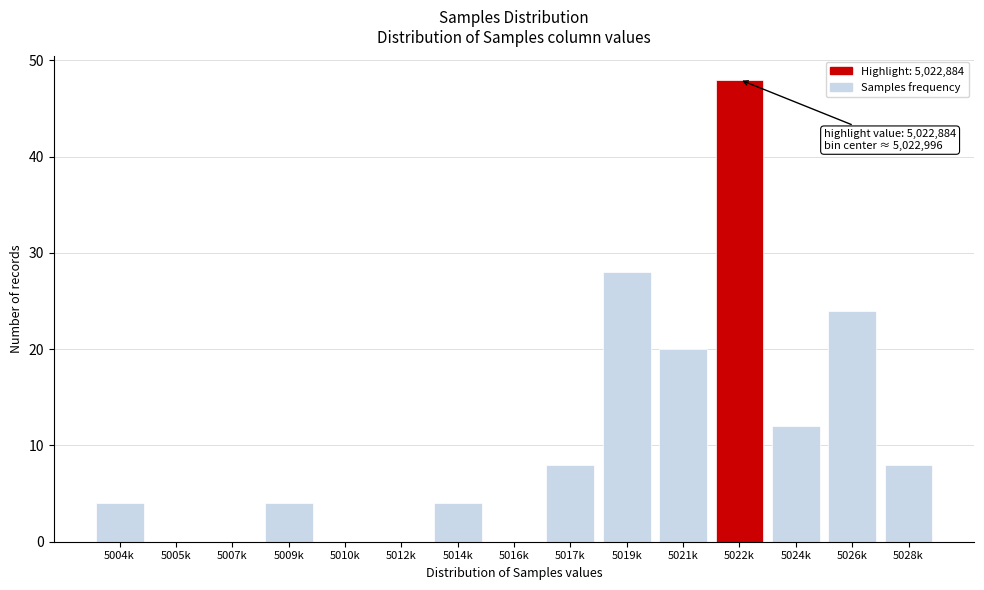

Reading left to right, transcribe all the data shown in this chart.

5004k=4	5005k=0	5007k=0	5009k=4	5010k=0	5012k=0	5014k=4	5016k=0	5017k=8	5019k=28	5021k=20	5022k=48	5024k=12	5026k=24	5028k=8